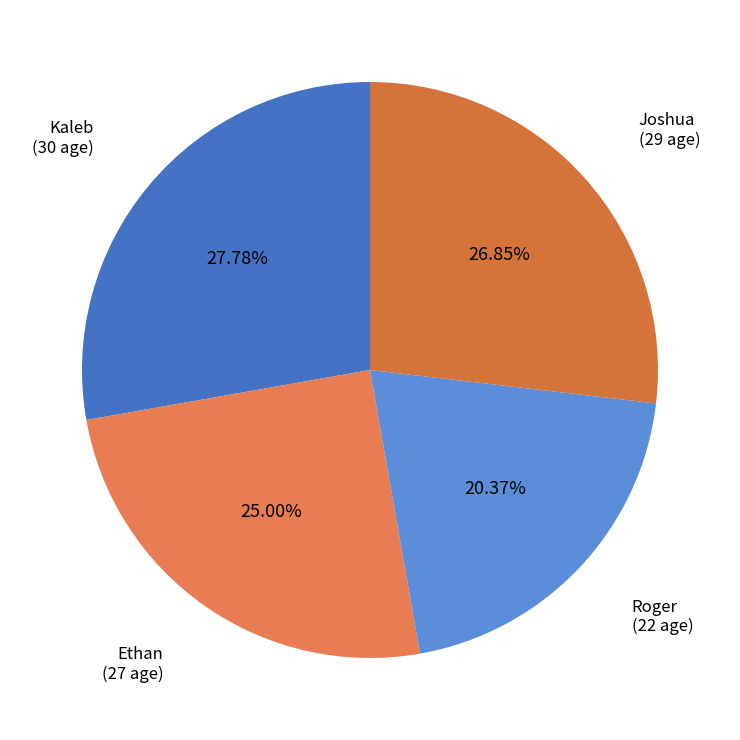

The Kaleb slice represents 39% of the pie. True or false?

False